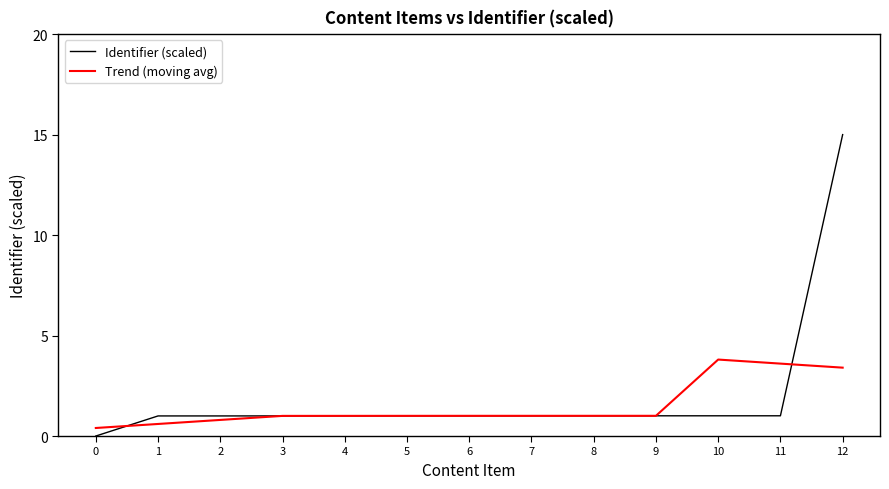

Reading left to right, list all the values displayed in this chart.

Identifier (scaled): 0=0.0	1=1.0	2=1.0	3=1.0	4=1.0	5=1.0	6=1.0	7=1.0	8=1.0	9=1.0	10=1.0	11=1.0	12=15.0
Trend (moving avg): 0=0.4	1=0.6	2=0.8	3=1.0	4=1.0	5=1.0	6=1.0	7=1.0	8=1.0	9=1.0	10=3.8	11=3.6	12=3.4